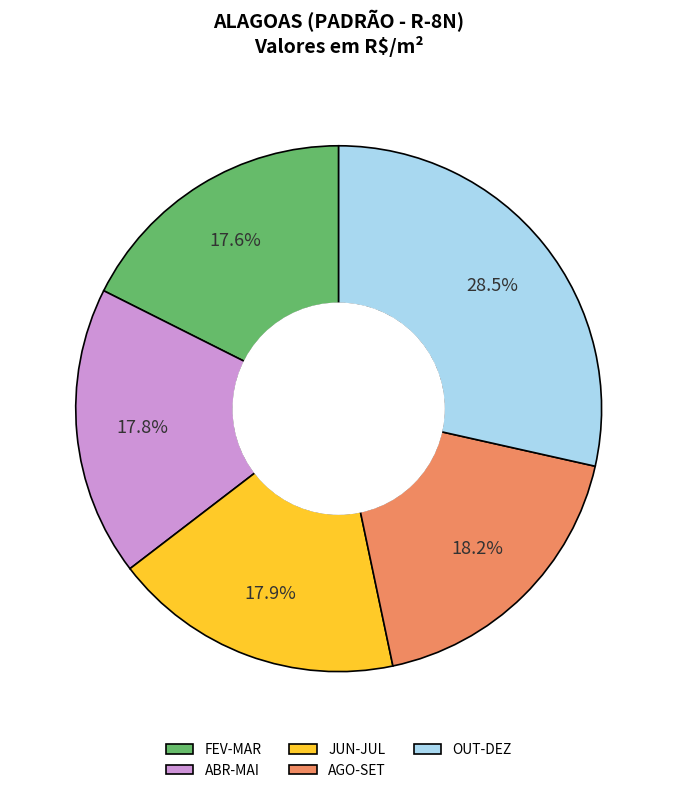

How much of the chart is everything except JUN-JUL?

82.1%